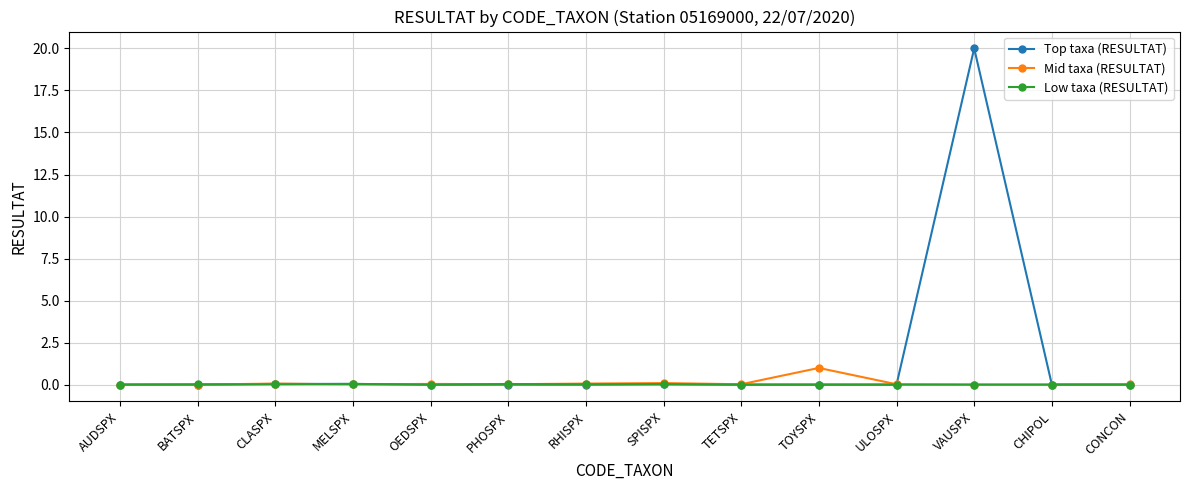

What is the maximum value shown in the chart?

20.0